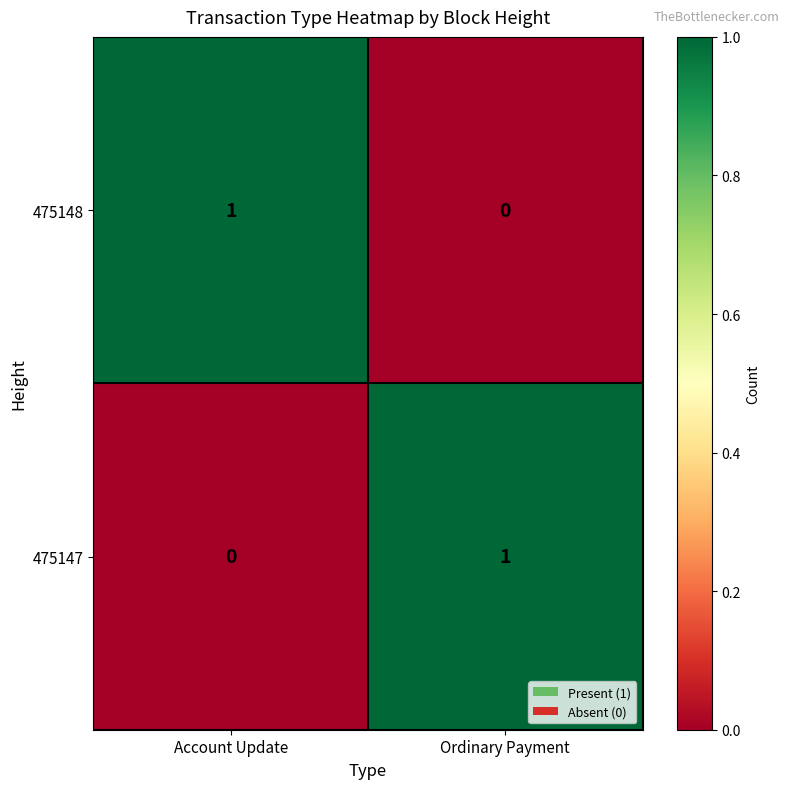

At which label does 475147 reach its peak?

Ordinary Payment